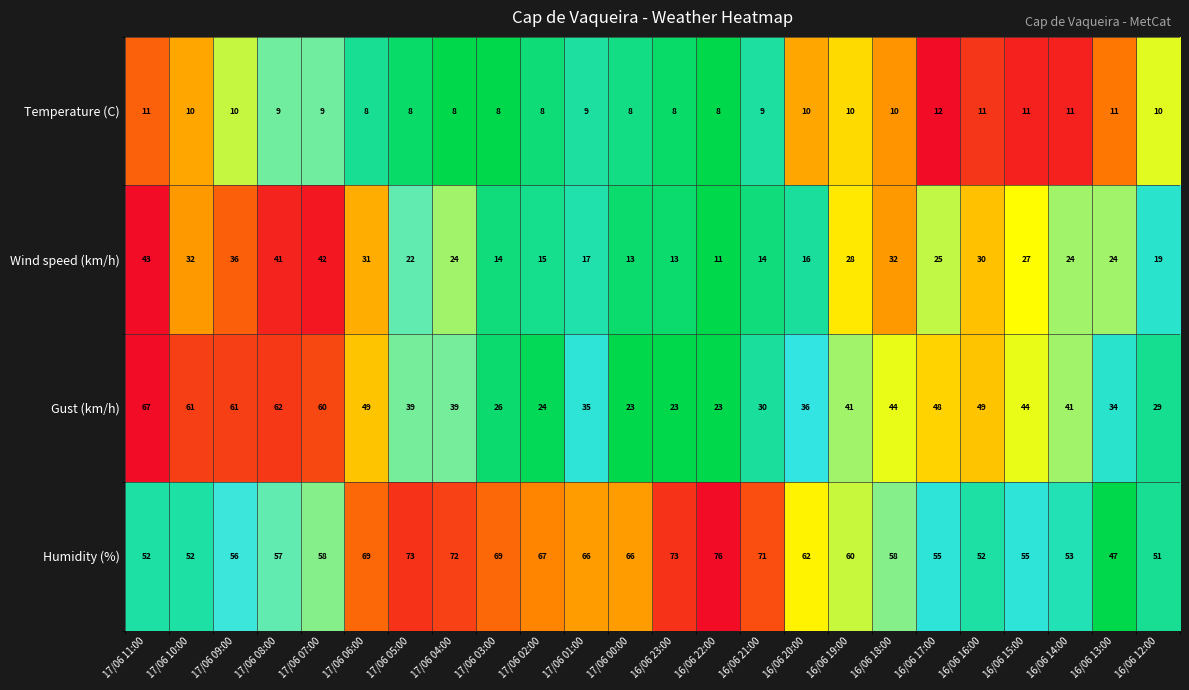

What is the spread (max minus min) of values at 16/06 19:00?

50